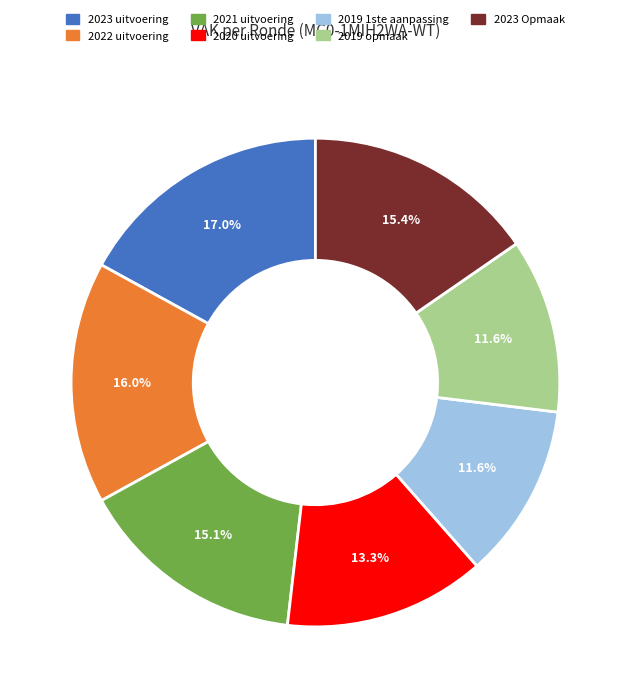

Which category has the biggest portion of the pie?

2023 uitvoering